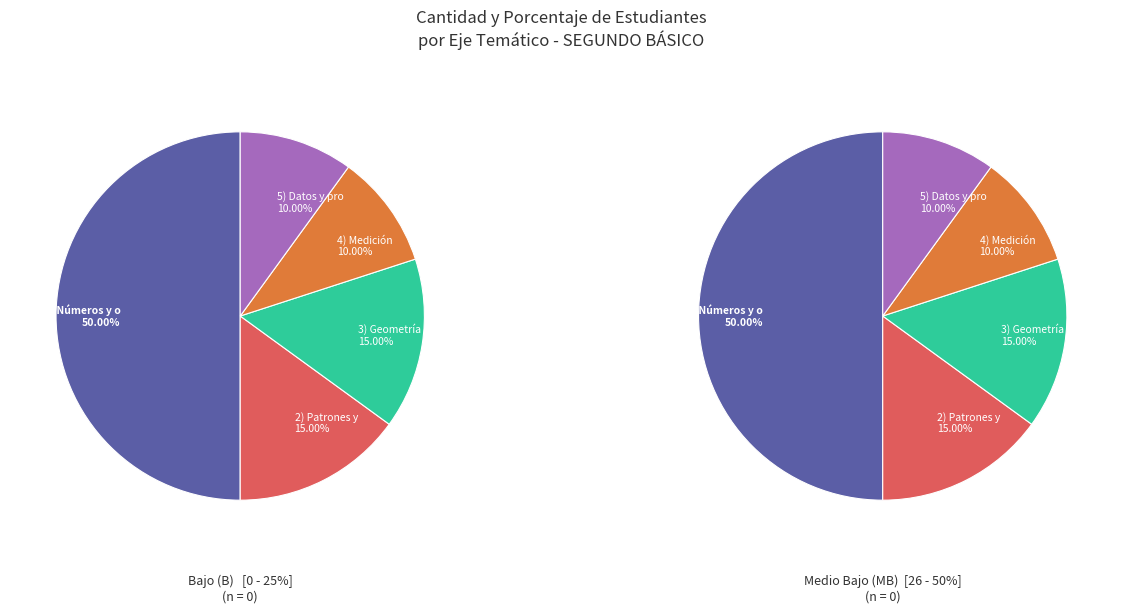

To the nearest percent, what is the average slice percentage?

20%